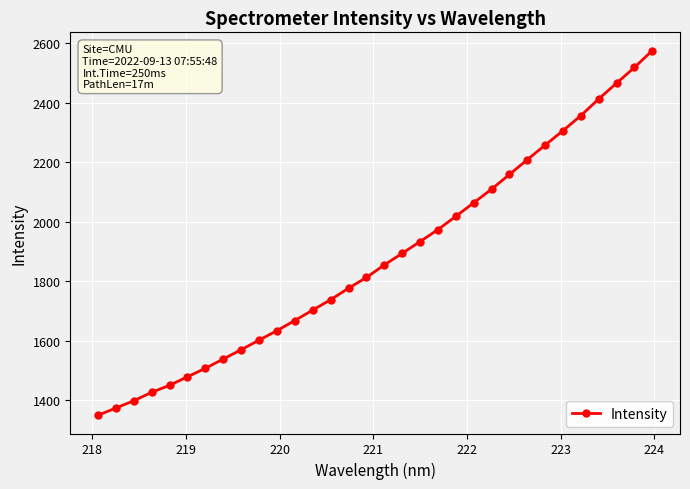

What is the smallest value displayed?

1349.5